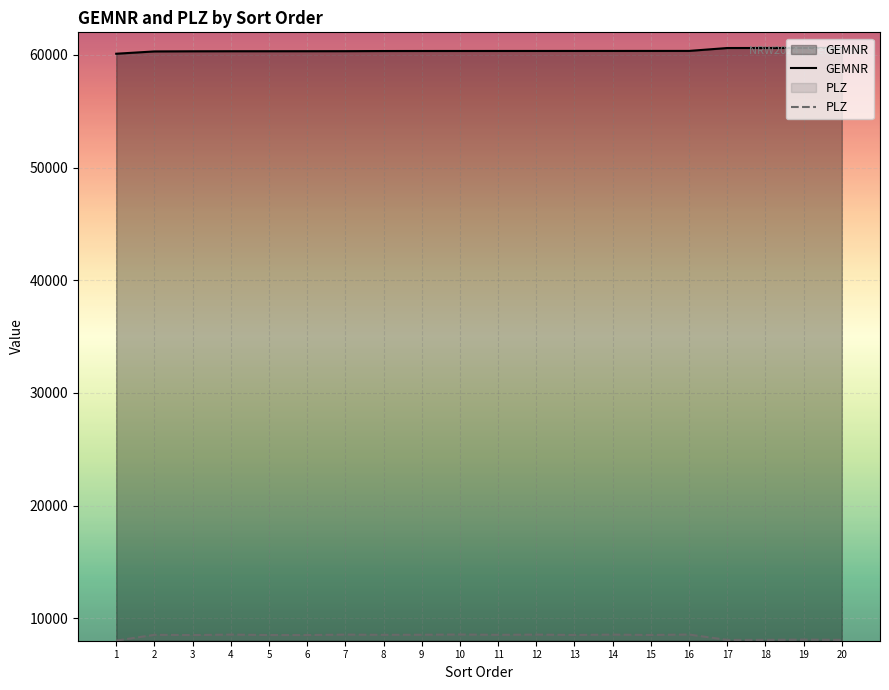

What is the difference between the PLZ values at 1 and 7?

532